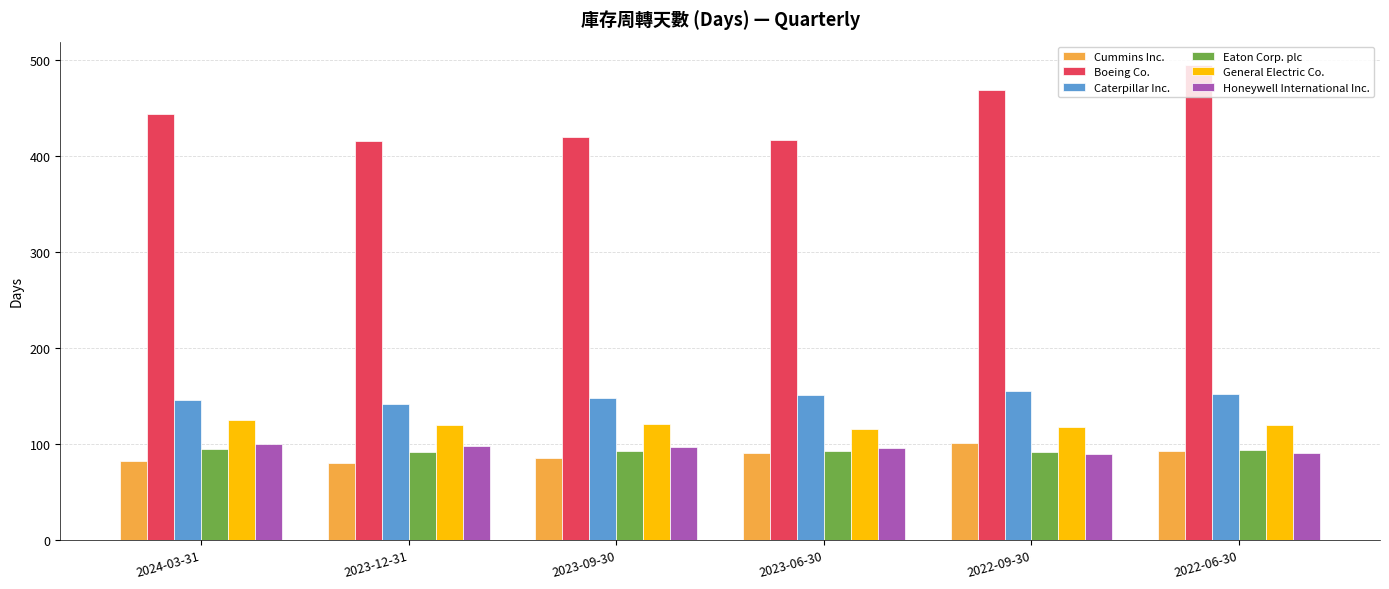

Which series has the largest range (max minus min)?

Boeing Co.